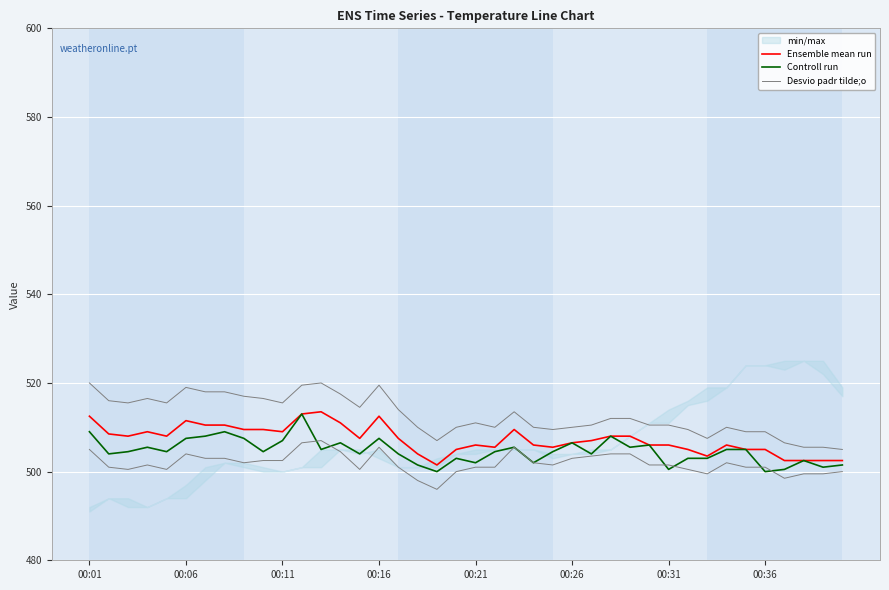

How many interior local peaks does the Ensemble mean run series have?

7